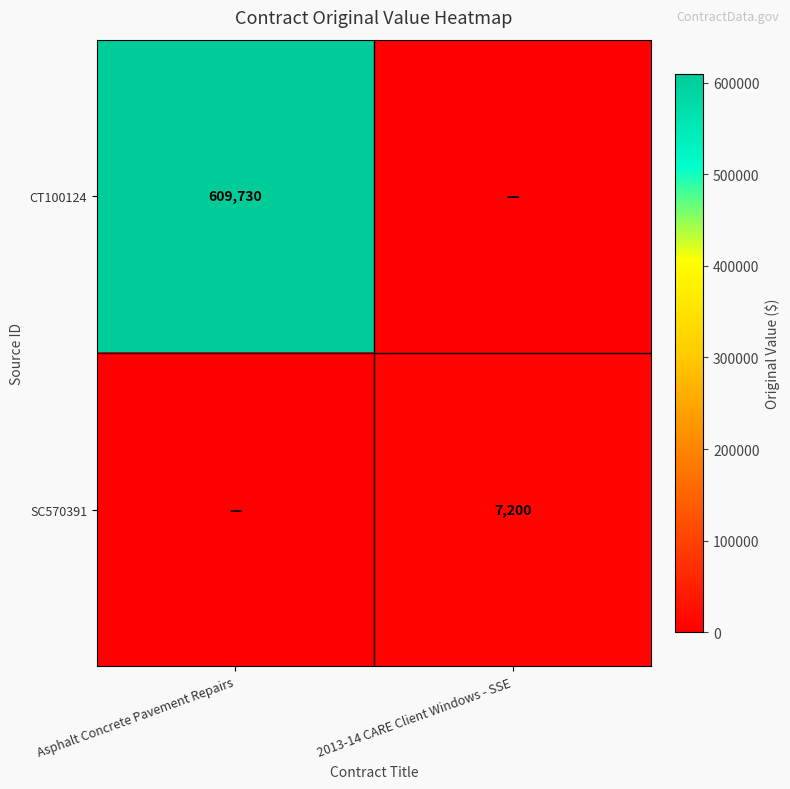

The CT100124 series shows 820832 at Asphalt Concrete Pavement Repairs. True or false?

False